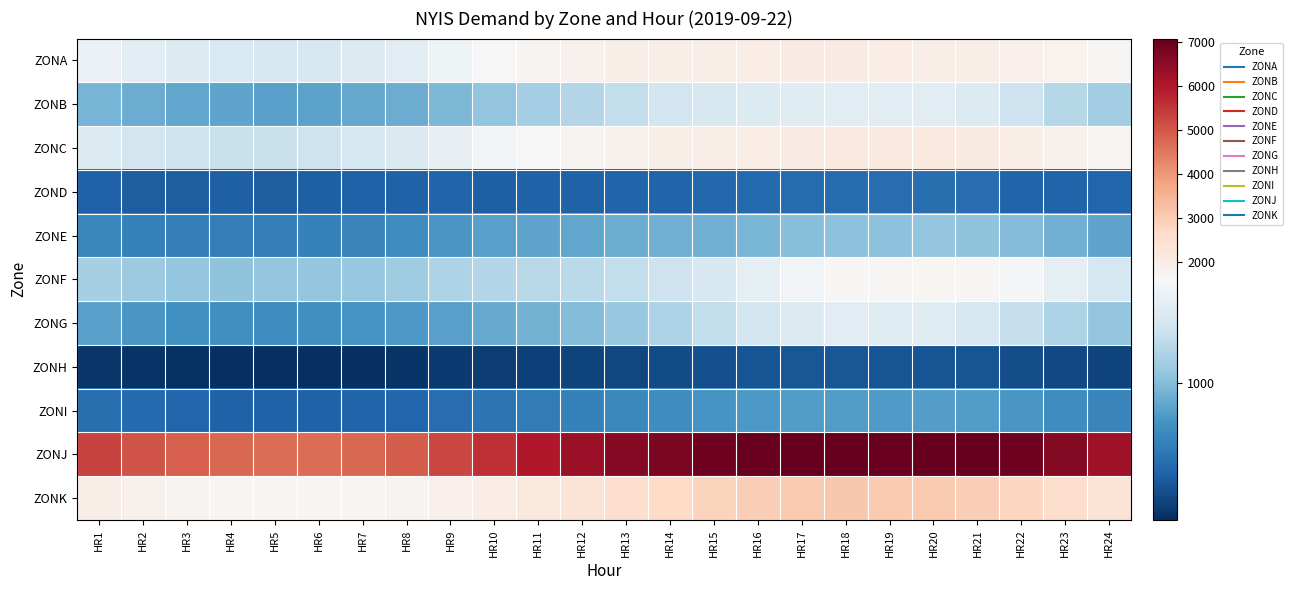

Which series has the widest spread of values?

ZONJ